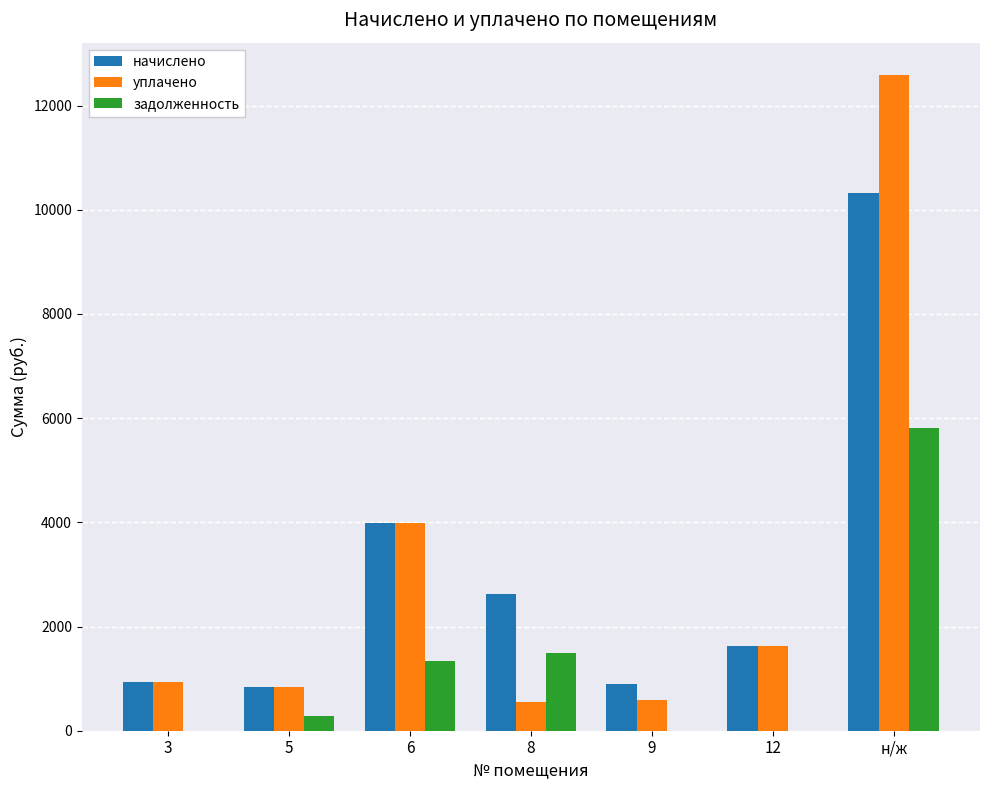

What is the sum of all задолженность values?

8902.6